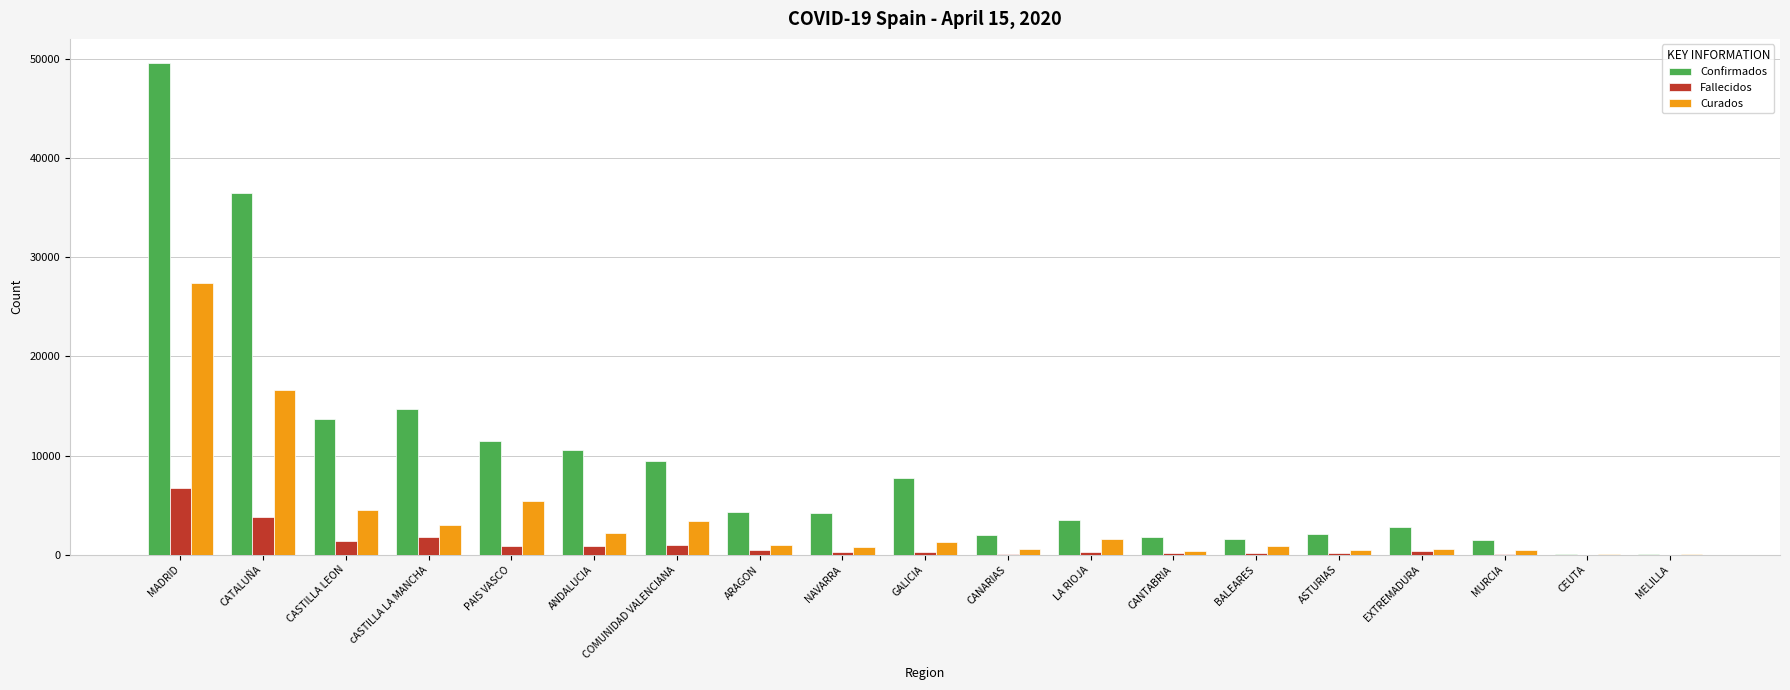

What is the sum of all Fallecidos values?

18579